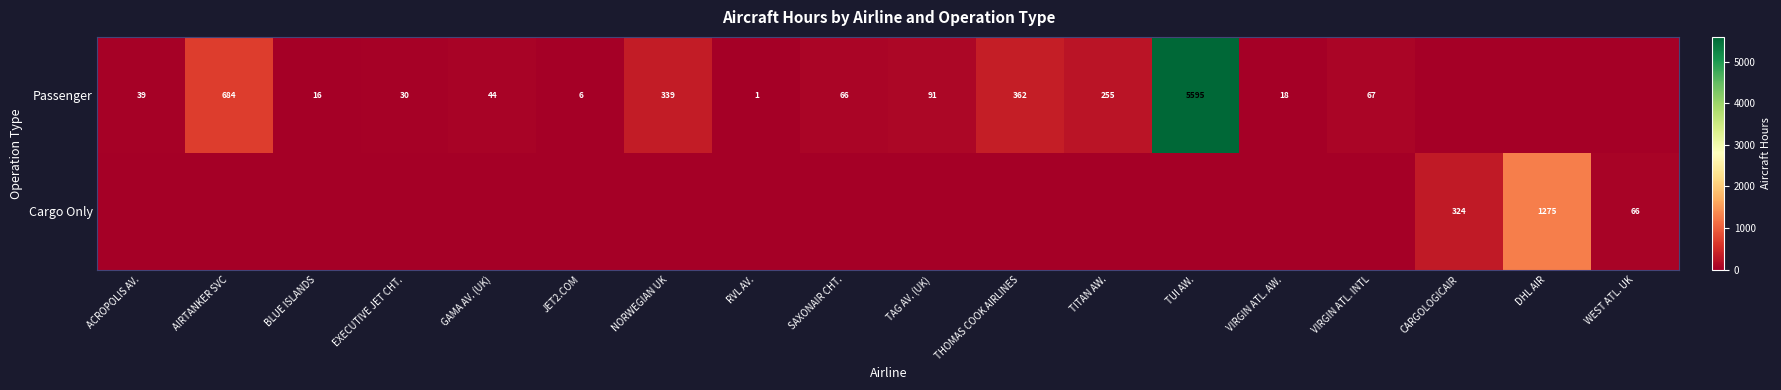

True or false: Passenger has a value of 255 at TITAN AW..

True